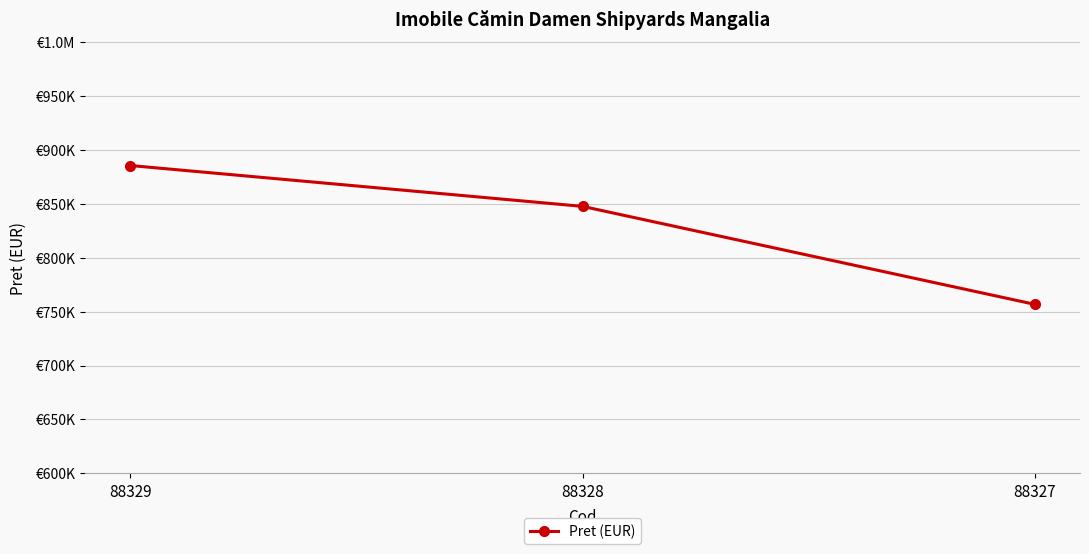

How many values are between 756728 and 885502?

3